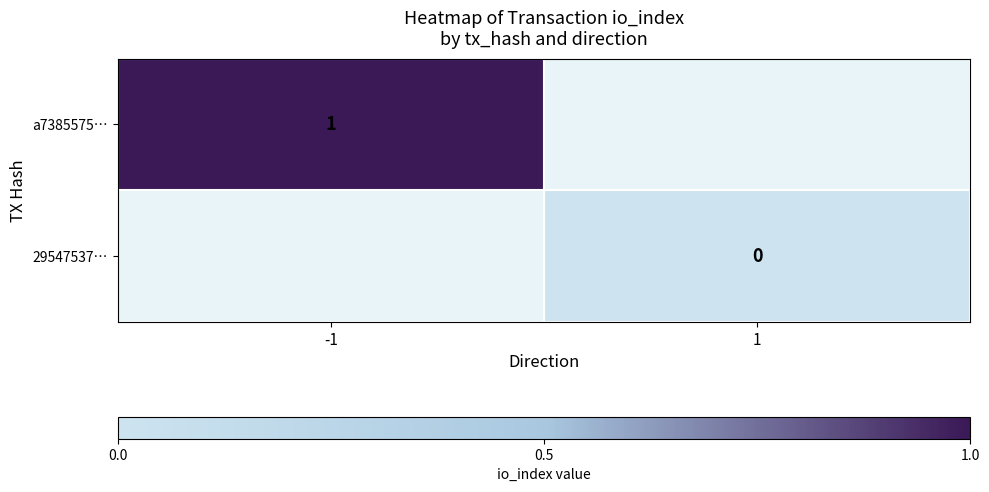

At how many categories does at least one series exceed 0?

1